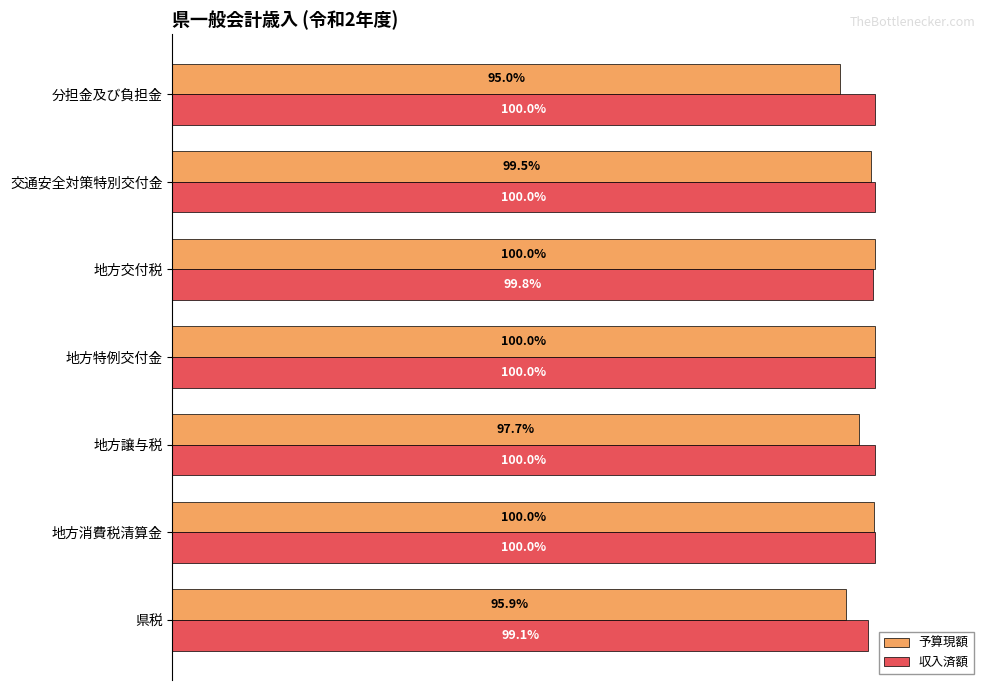

What are all the series names shown in the legend?

予算現額, 収入済額